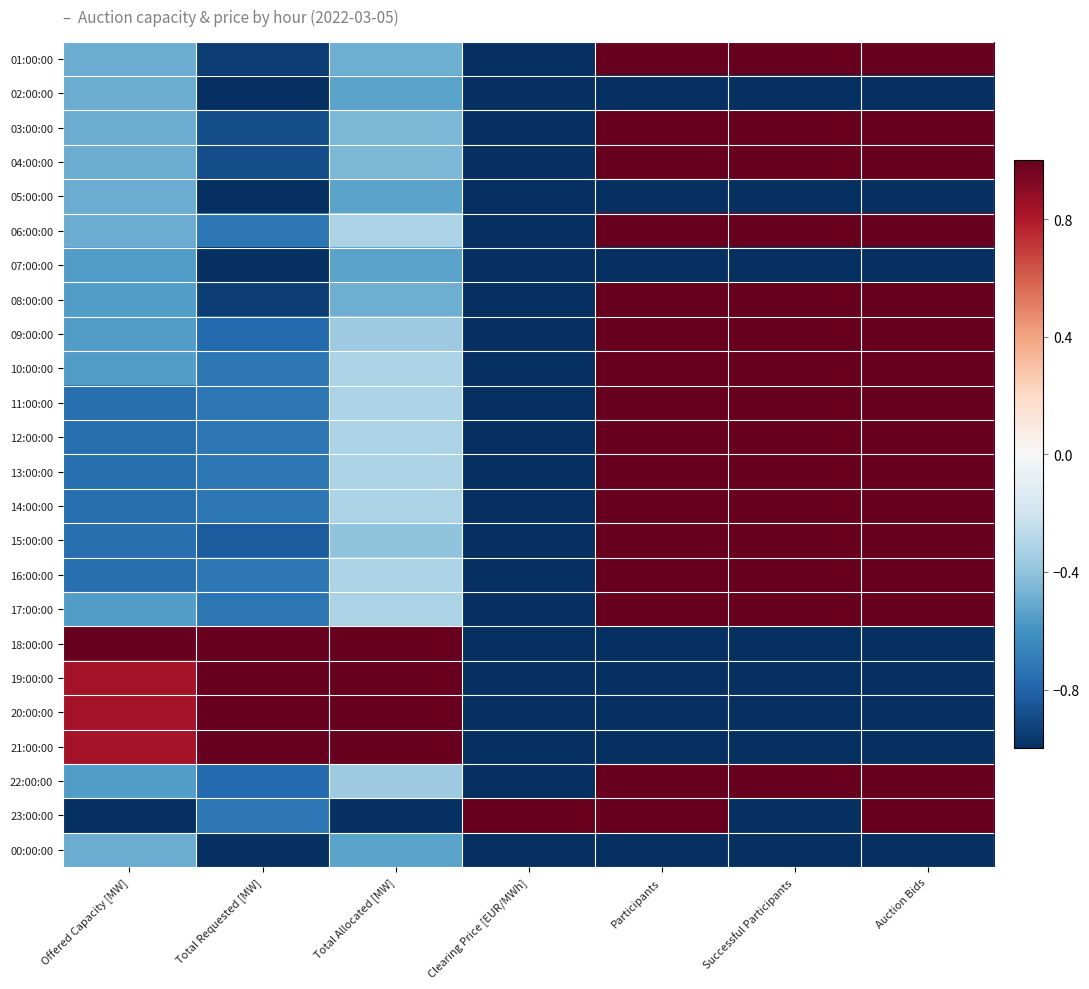

Between Successful Participants and Participants, which is larger?

Successful Participants